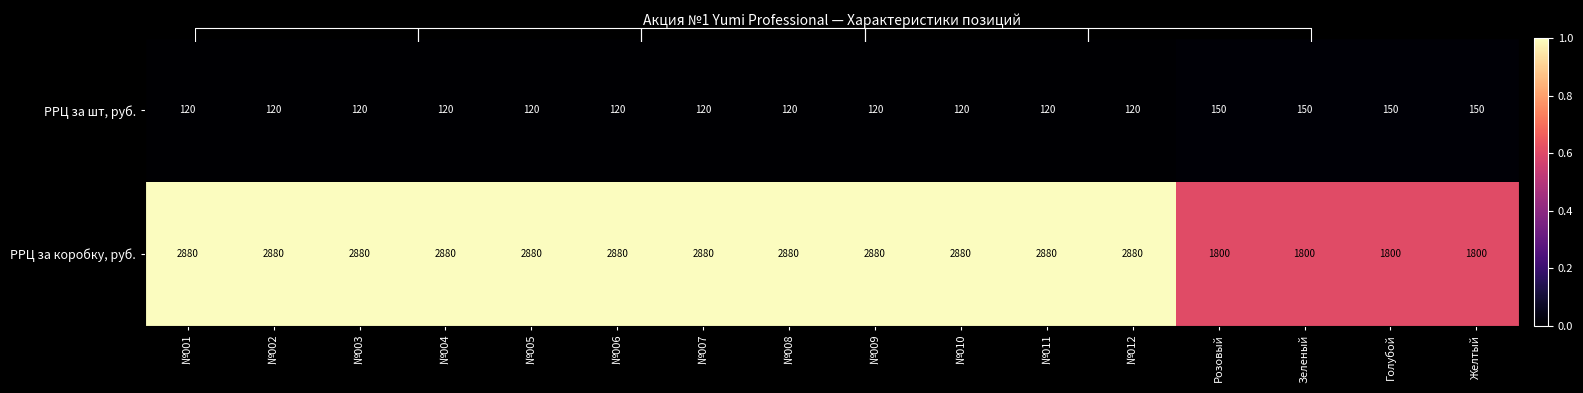

Between №002 and №012, which series saw the biggest shift?

РРЦ за шт, руб.